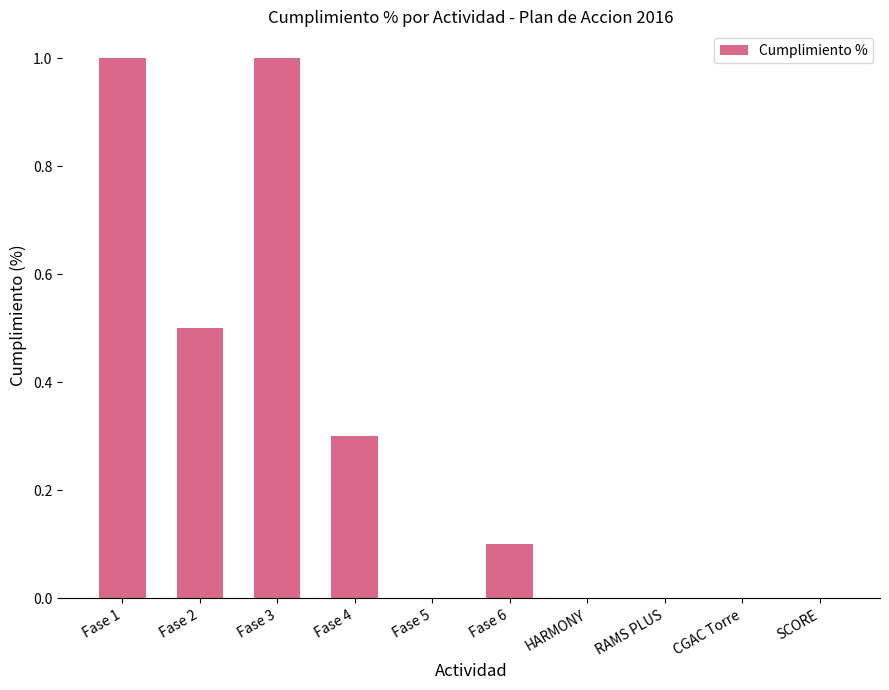

Reading left to right, list all the values displayed in this chart.

Fase 1=1.0	Fase 2=0.5	Fase 3=1.0	Fase 4=0.3	Fase 5=0.0	Fase 6=0.1	HARMONY=0.0	RAMS PLUS=0.0	CGAC Torre=0.0	SCORE=0.0